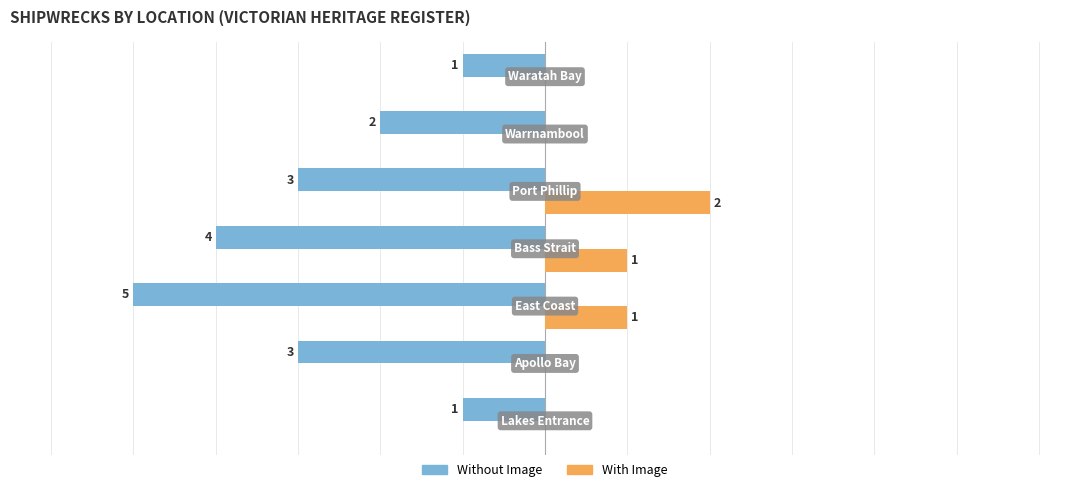

Which series has the largest total across all categories?

With Image